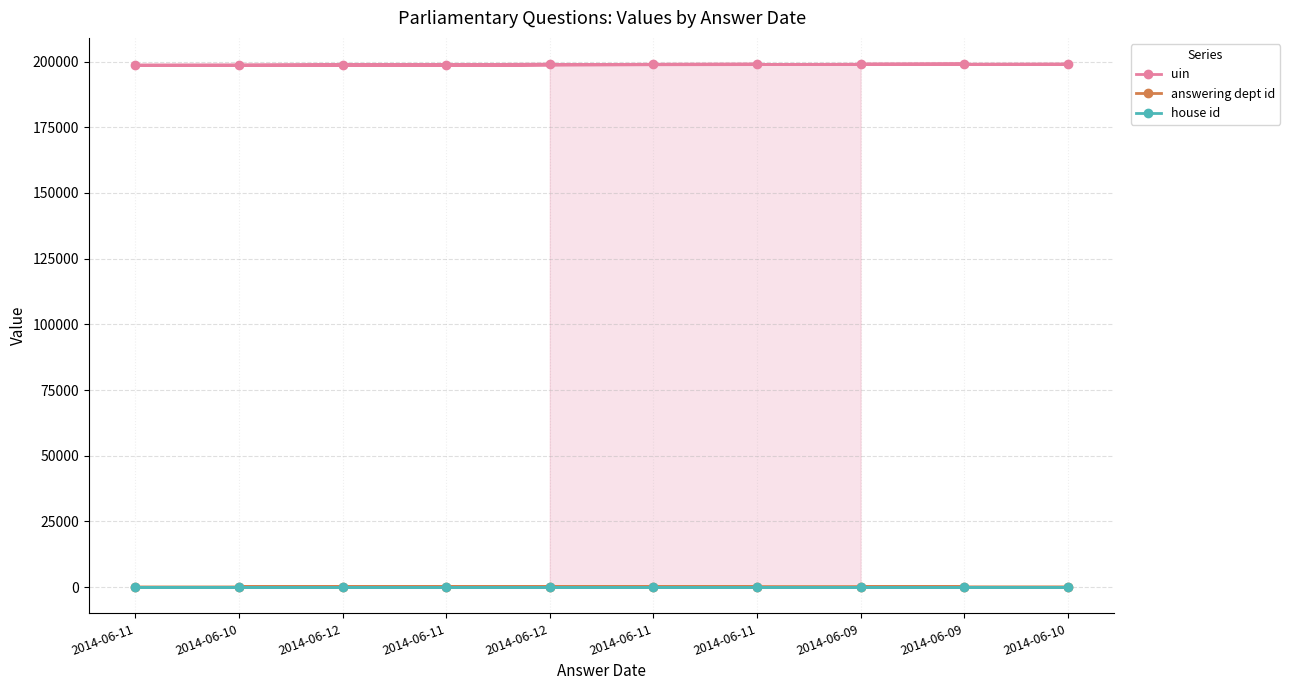

True or false: house id has a value of 1 at 2014-06-12.

True